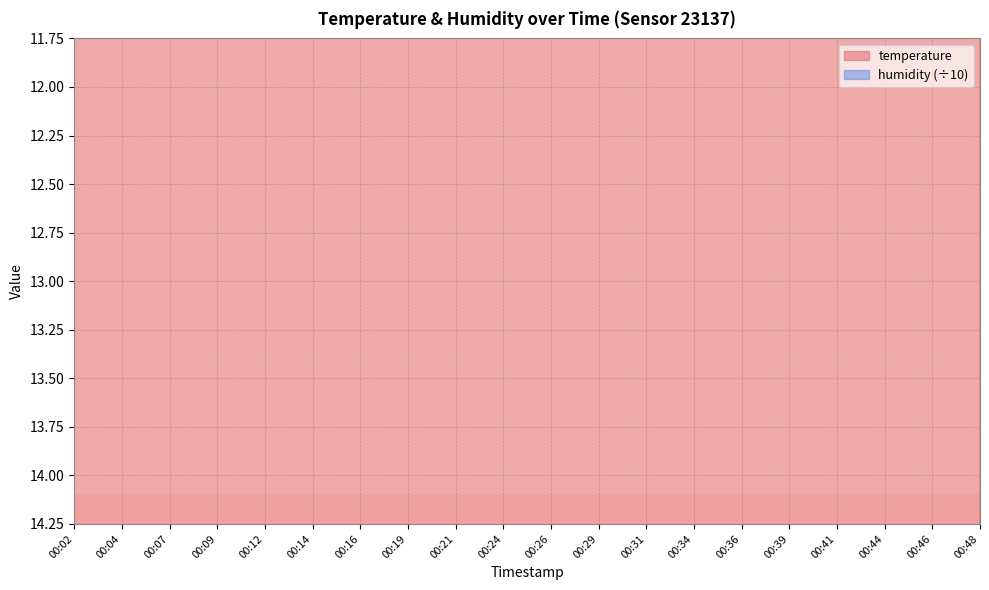

How many lines are shown in the chart?

1